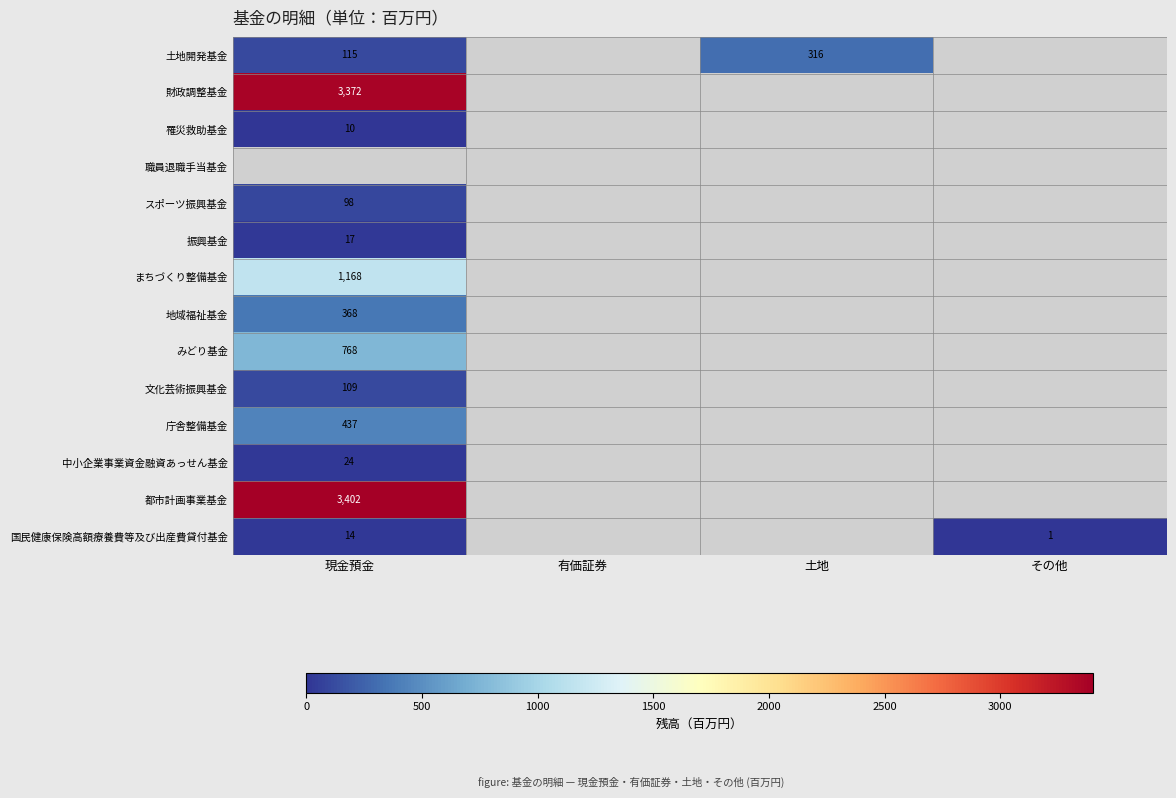

True or false: 財政調整基金 has a value of 3372 at 現金預金.

True